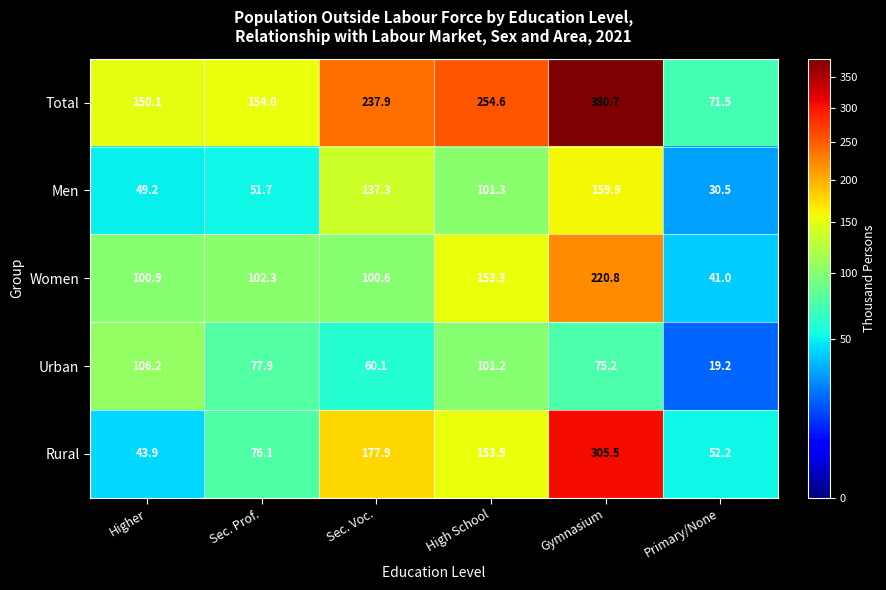

At High School, list the series in order from largest to smallest.

Total, Rural, Women, Men, Urban